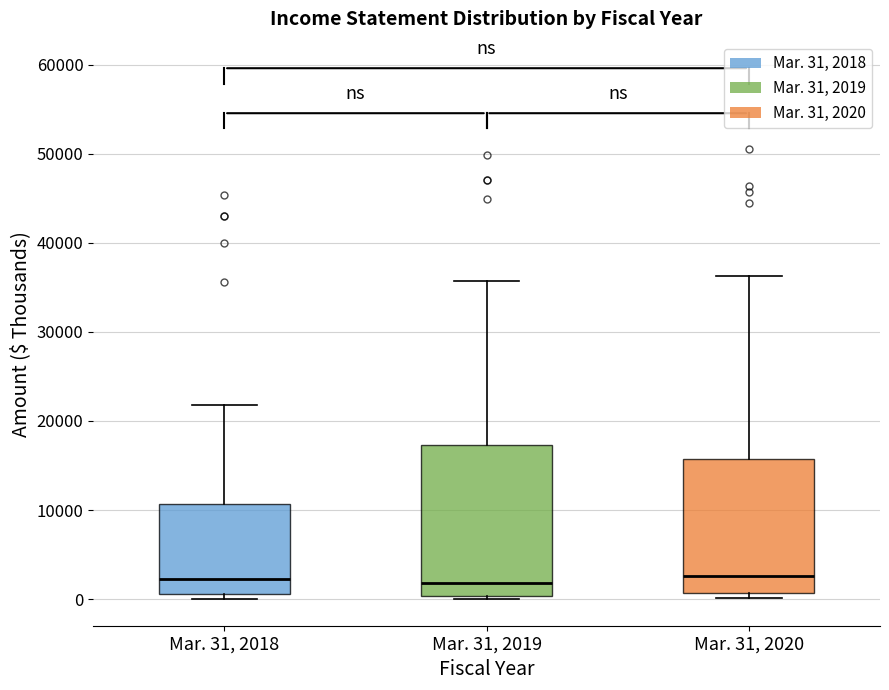

Reading left to right, read every box against the y-axis: the position of its median line, the range the box covers, and the ends of its whiskers. The values are not printed on the chart, so give them approximately, as read against the axis.

Mar. 31, 2018: median 2000, box 1000 to 11000, whiskers 0 to 22000
Mar. 31, 2019: median 2000, box 0 to 17000, whiskers 0 (just below the box's lower edge) to 36000
Mar. 31, 2020: median 3000, box 1000 to 16000, whiskers 0 to 36000